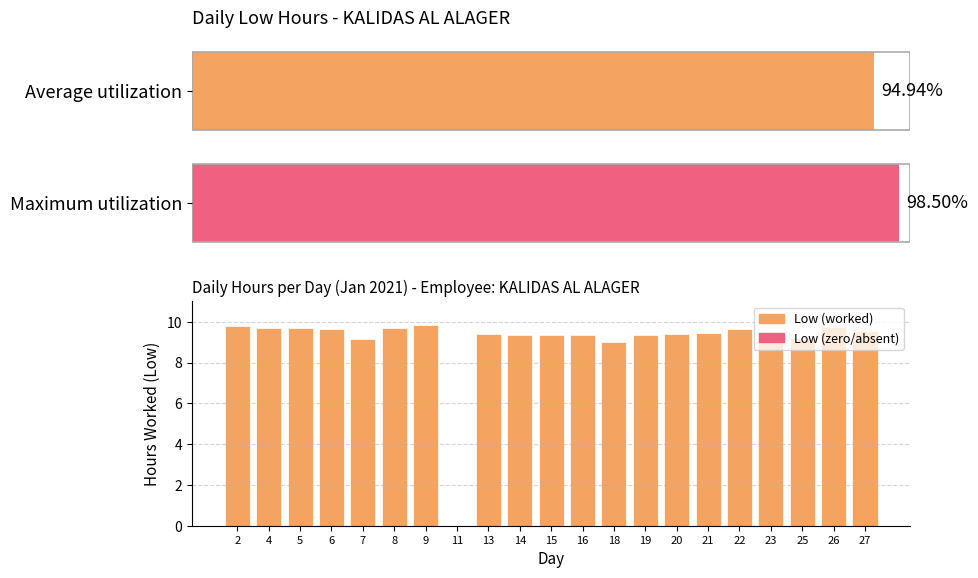

Reading left to right, transcribe all the data shown in this chart.

9.8	9.7	9.7	9.6	9.2	9.7	9.8	0.0	9.4	9.4	9.4	9.4	9.0	9.3	9.4	9.4	9.7	9.4	9.2	9.8	9.6